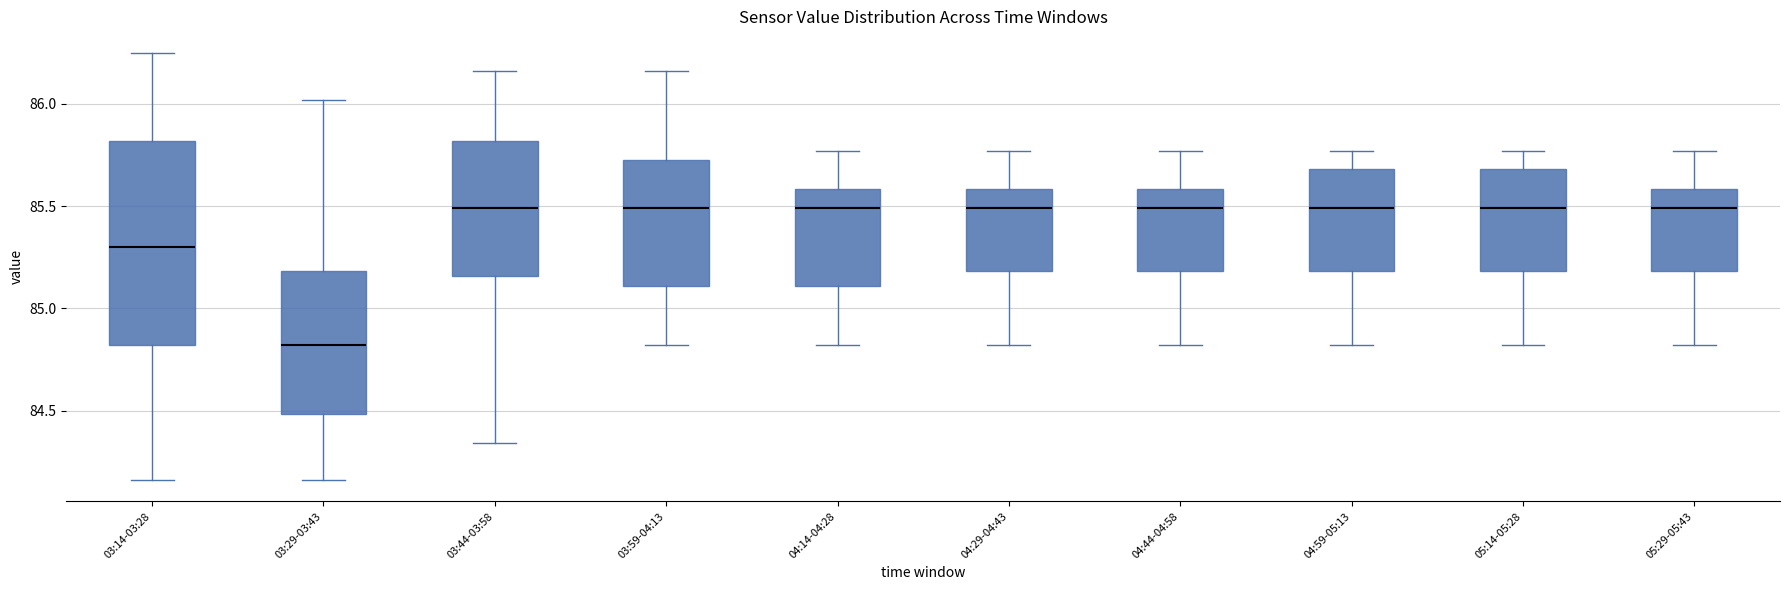

Which box has the lowest median line?

03:29-03:43